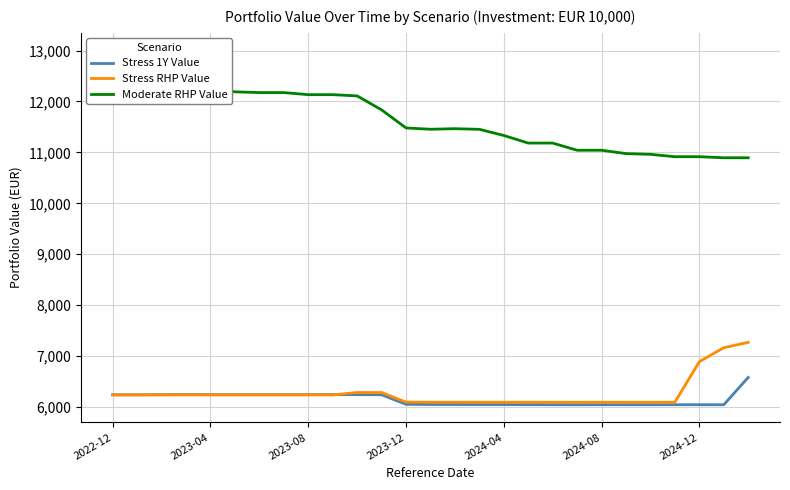

What is the difference between the maximum and minimum values in the Stress RHP Value series?

1174.8